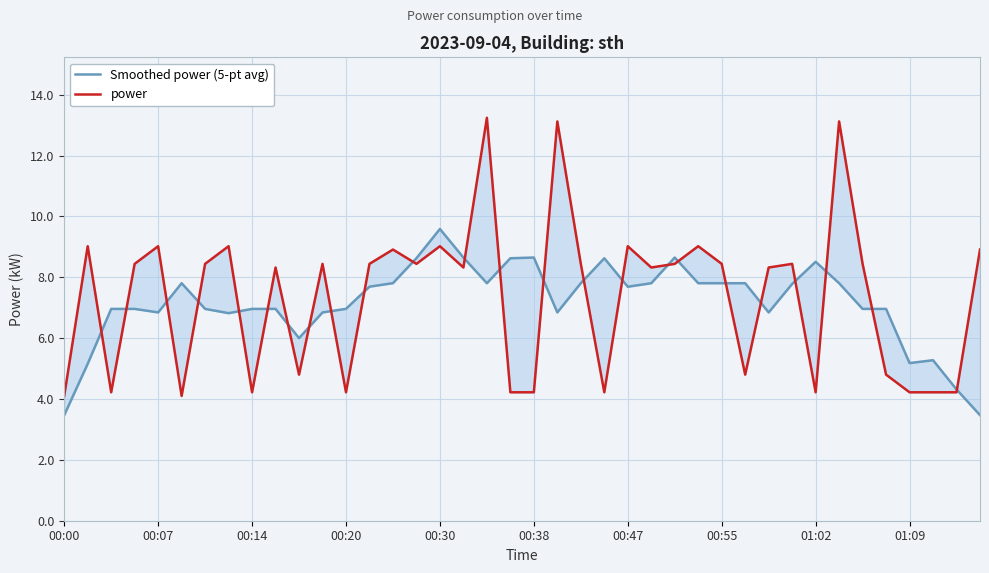

How many values in the Smoothed power (5-pt avg) series exceed 7?

20